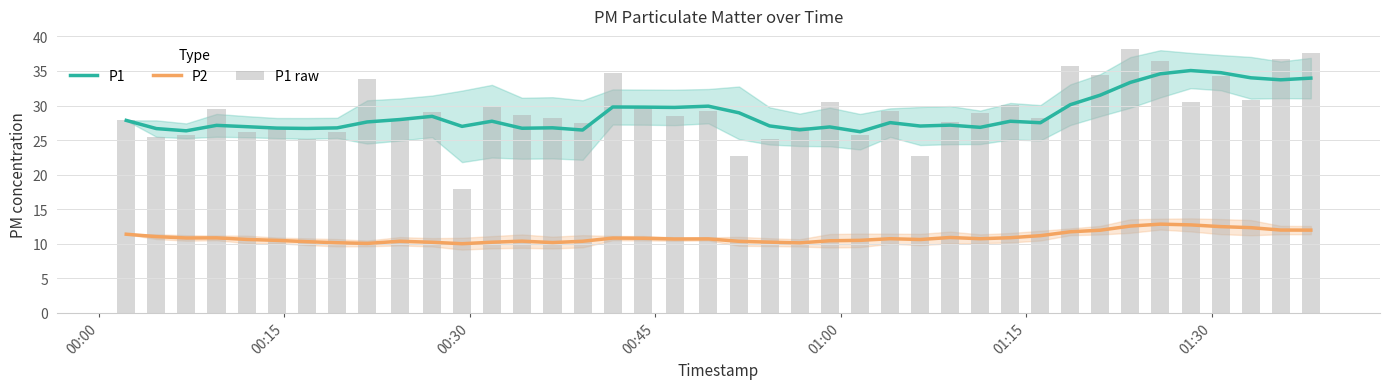

What is the average value of the P1 series?

28.8